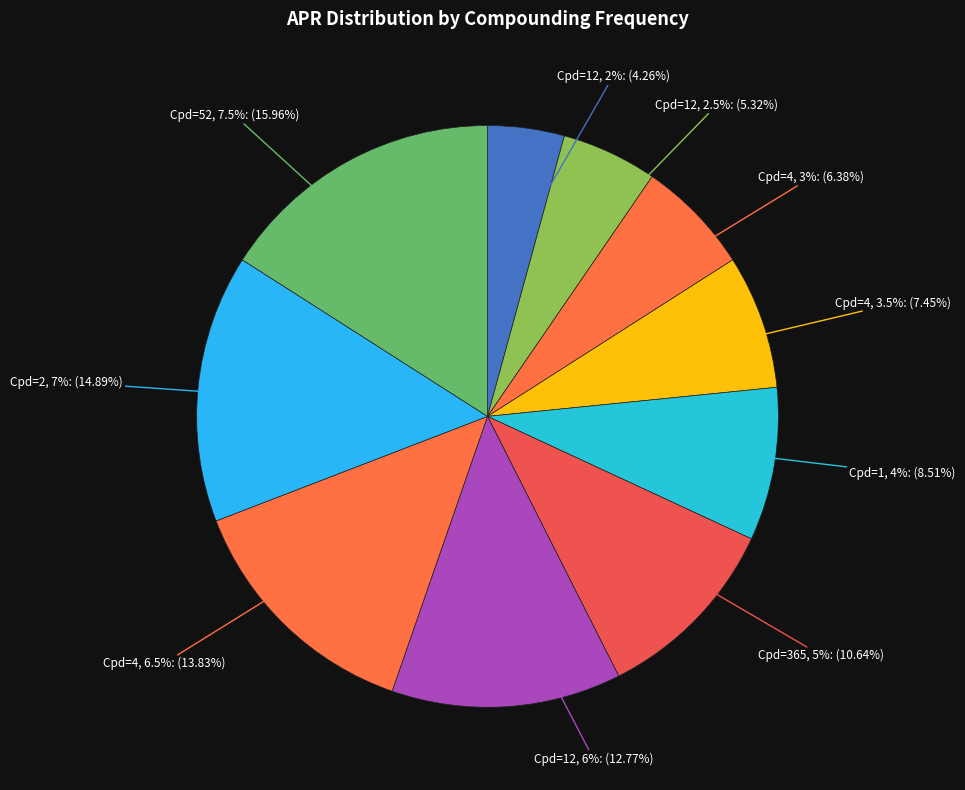

Does 1 (APR=0.04) account for over 50% of the chart?

No